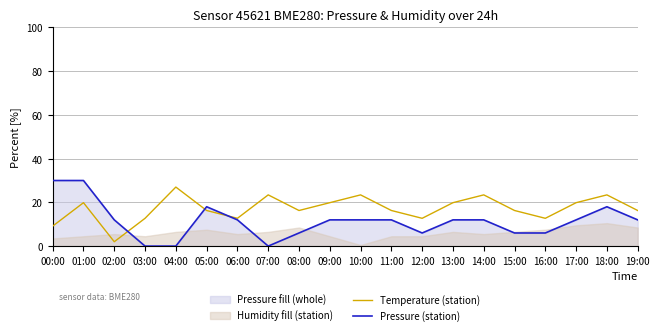

Rank the series at 03:00 from highest to lowest value.

Temperature (station), Pressure (station)